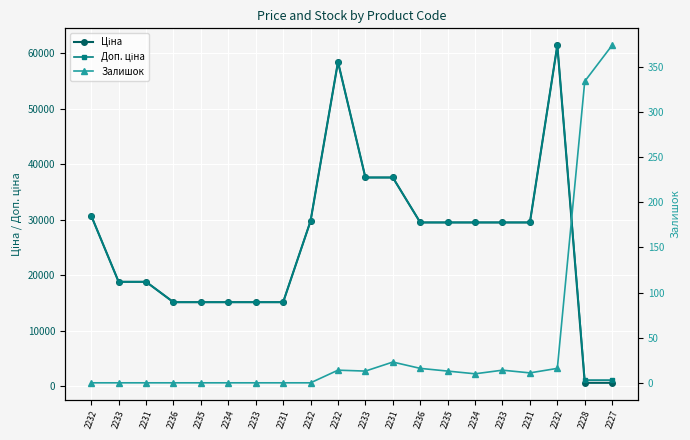

What are all the series names shown in the legend?

Ціна, Доп. ціна, Залишок